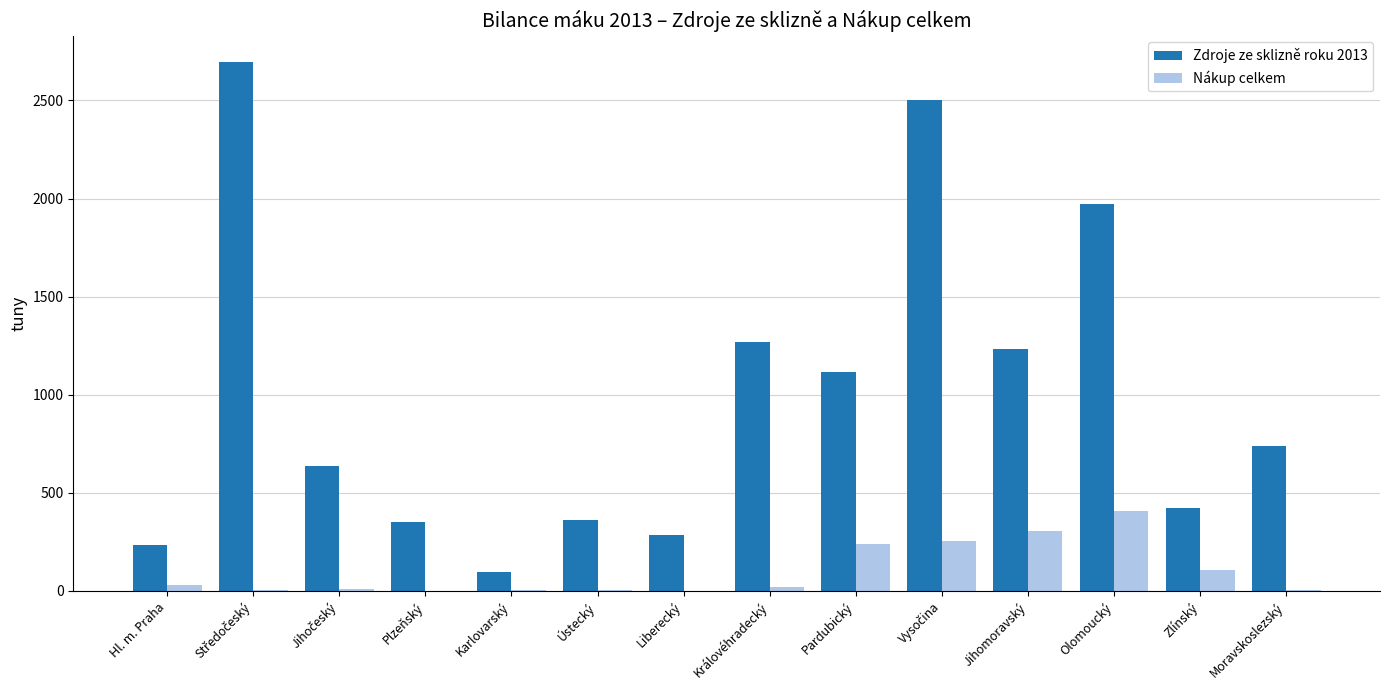

Which series has the largest total across all categories?

Zdroje ze sklizně roku 2013